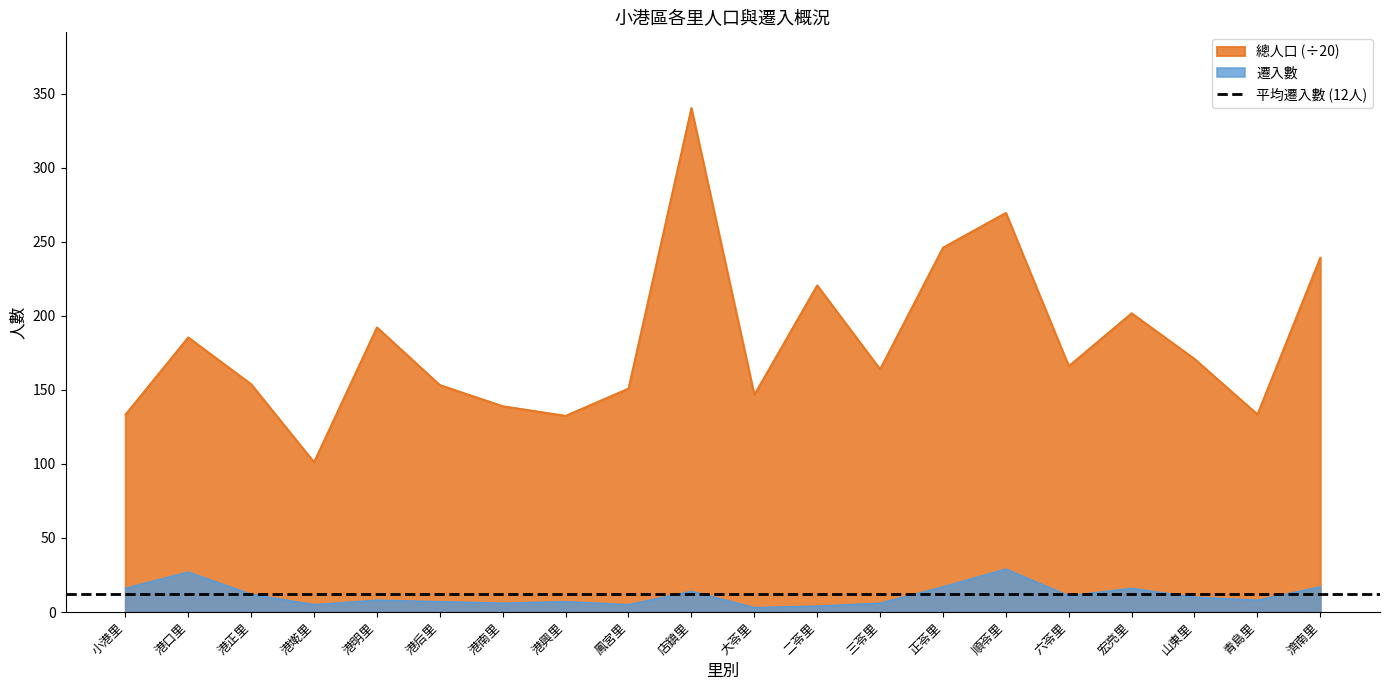

Is the value of 總人口 at 二苓里 greater than the value of 遷入數 at 港后里?

Yes